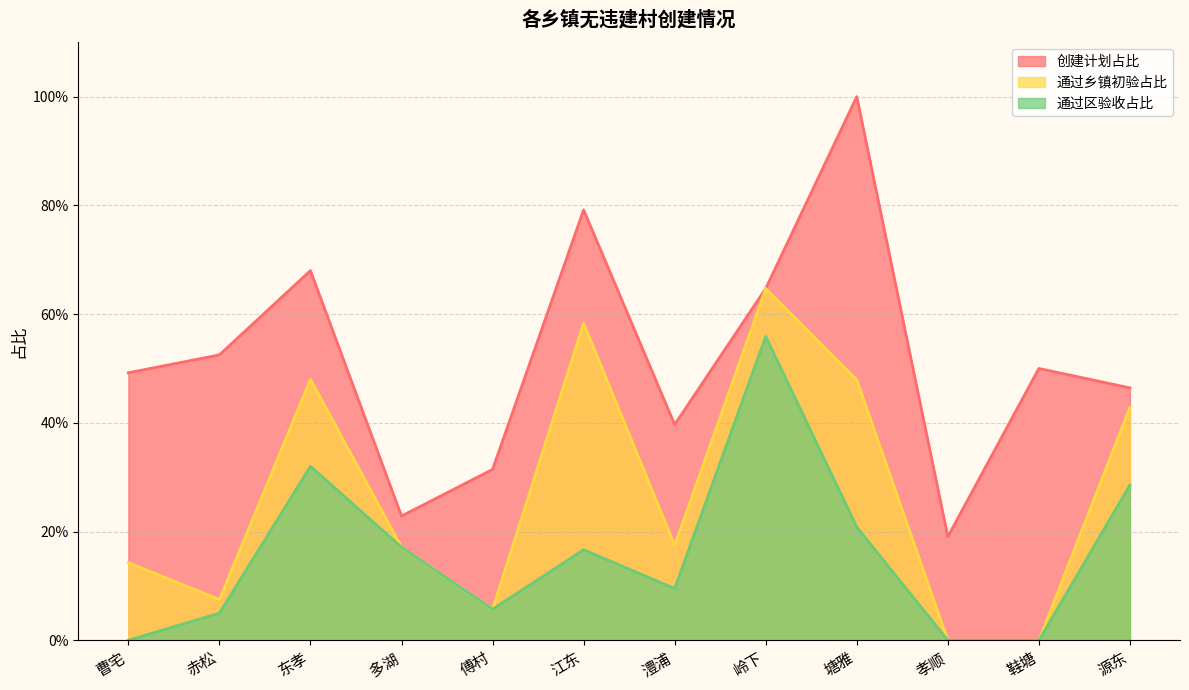

What is the average value of the 通过乡镇初验占比 series?

0.3